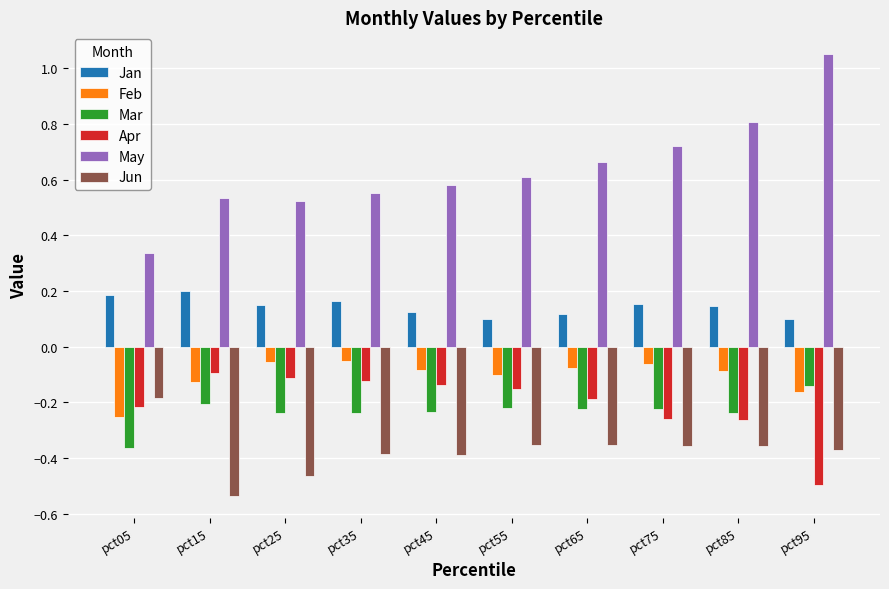

What is the spread (max minus min) of values at pct85?

1.2